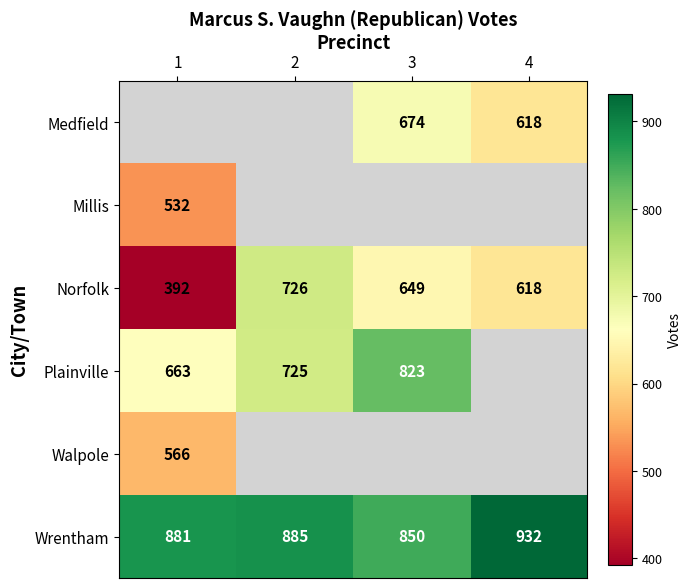

Is it true that Norfolk equals 392 at 1?

True